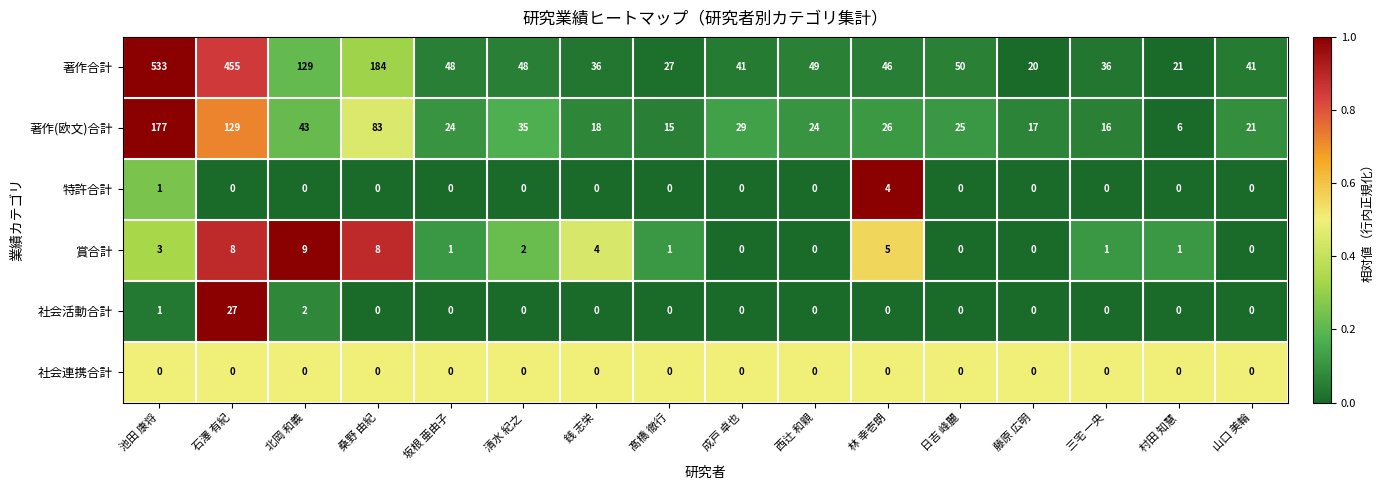

What is the highest value of the 著作(欧文)合計 series?

177